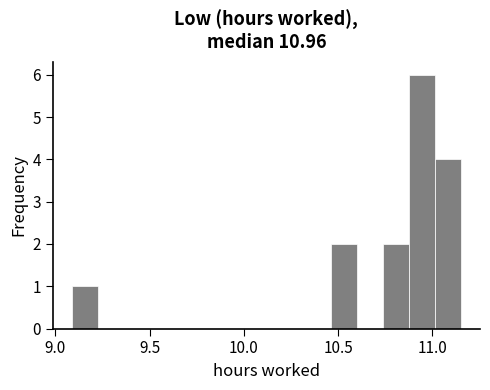

Read against the x-axis, roughly where is the centre of the tallest bar?

10.95